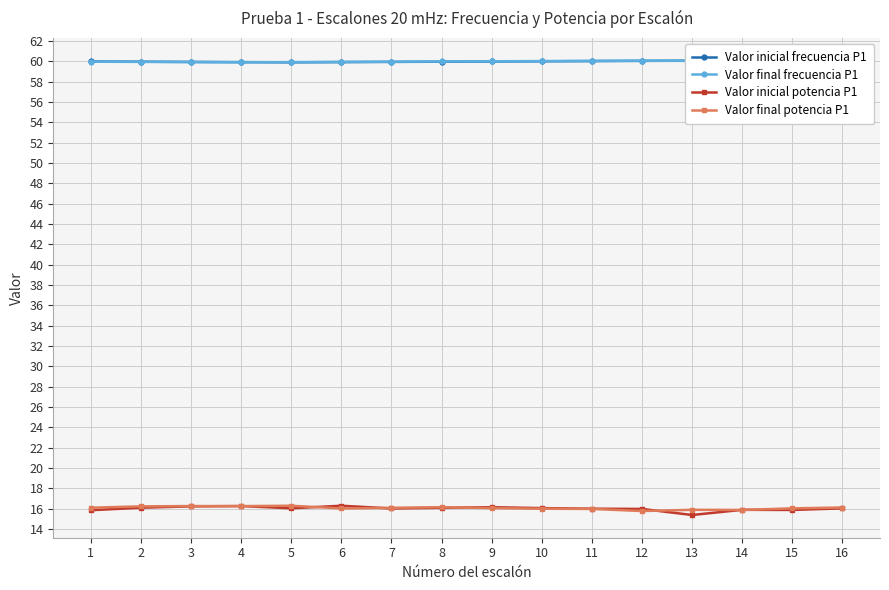

Reading right to left, list all the values displayed in this chart.

Valor inicial frecuencia P1: 60.0	60.0	60.1	60.1	60.1	60.0	60.0	60.0	60.0	60.0	59.9	59.9	59.9	60.0	60.0	60.0
Valor final frecuencia P1: 60.0	60.0	60.0	60.1	60.1	60.1	60.0	60.0	60.0	60.0	60.0	59.9	59.9	59.9	60.0	60.0
Valor inicial potencia P1: 16.0	15.9	15.9	15.4	16.0	16.0	16.1	16.1	16.1	16.0	16.3	16.0	16.3	16.2	16.1	15.8
Valor final potencia P1: 16.1	16.0	15.9	15.9	15.8	16.0	16.0	16.1	16.1	16.1	16.0	16.3	16.2	16.3	16.2	16.1